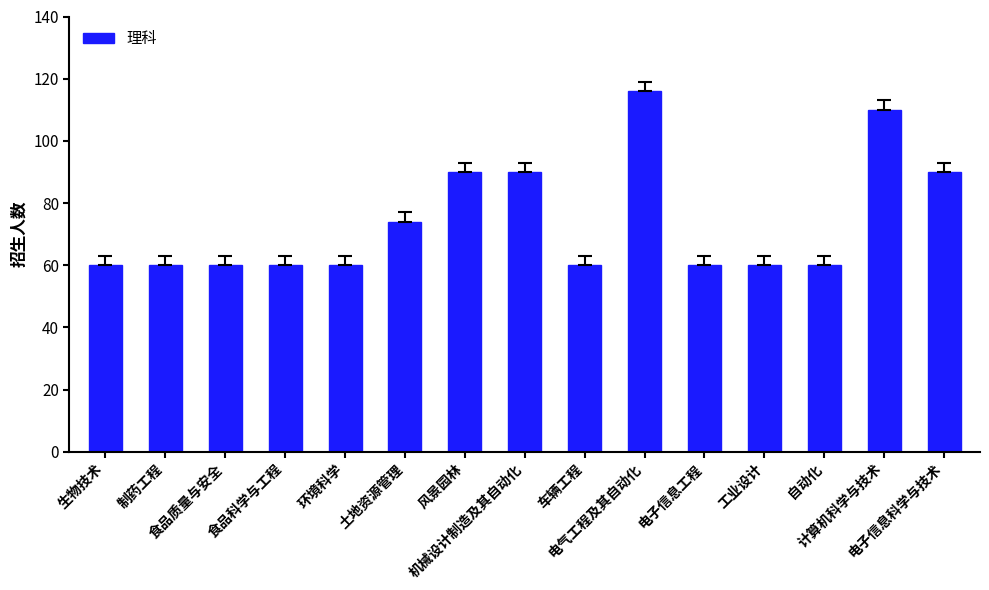

What is the minimum value shown in the chart?

60